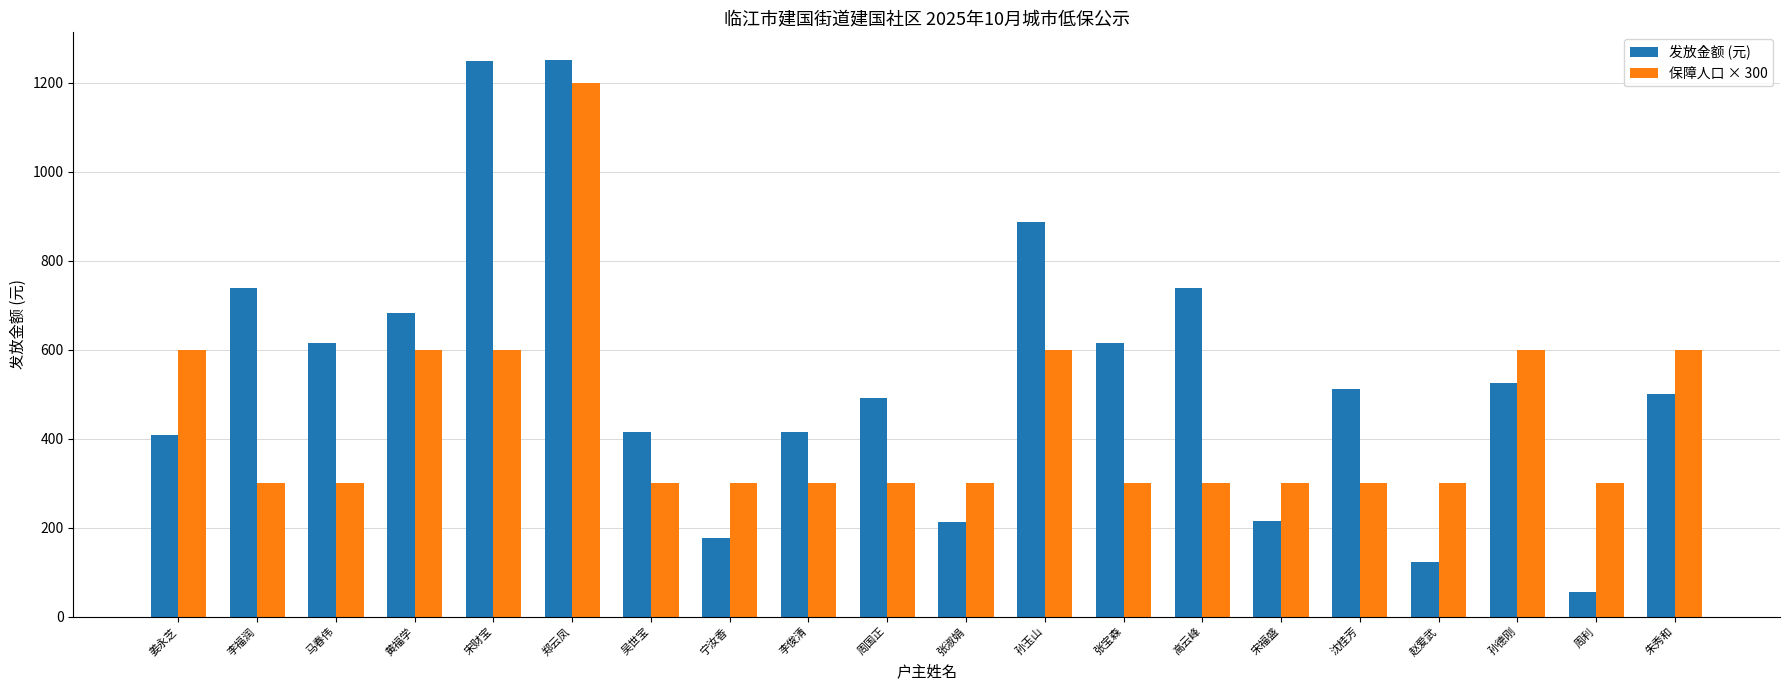

True or false: 保障人口 × 300 has a value of 405.3 at 周国正.

False